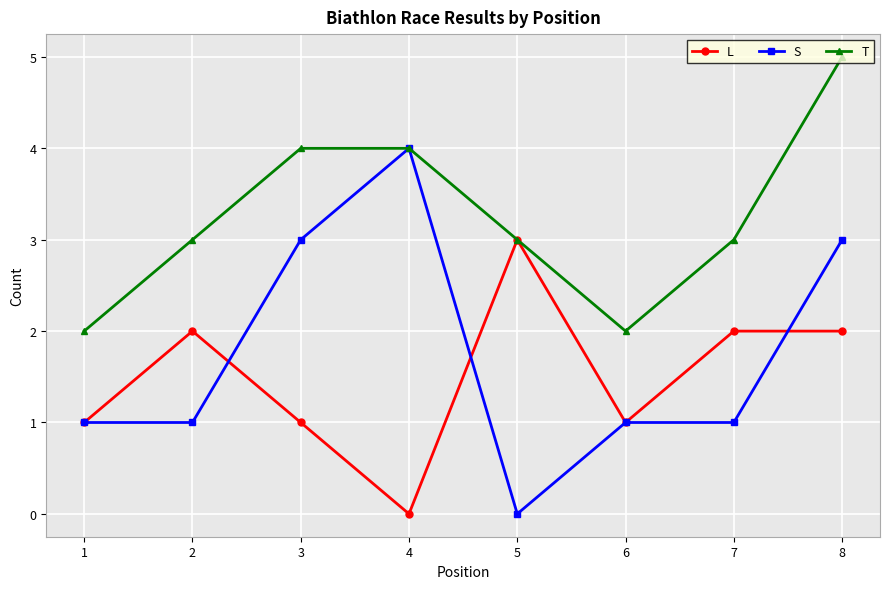

What is the difference between the second highest and second lowest values in the T series?

2